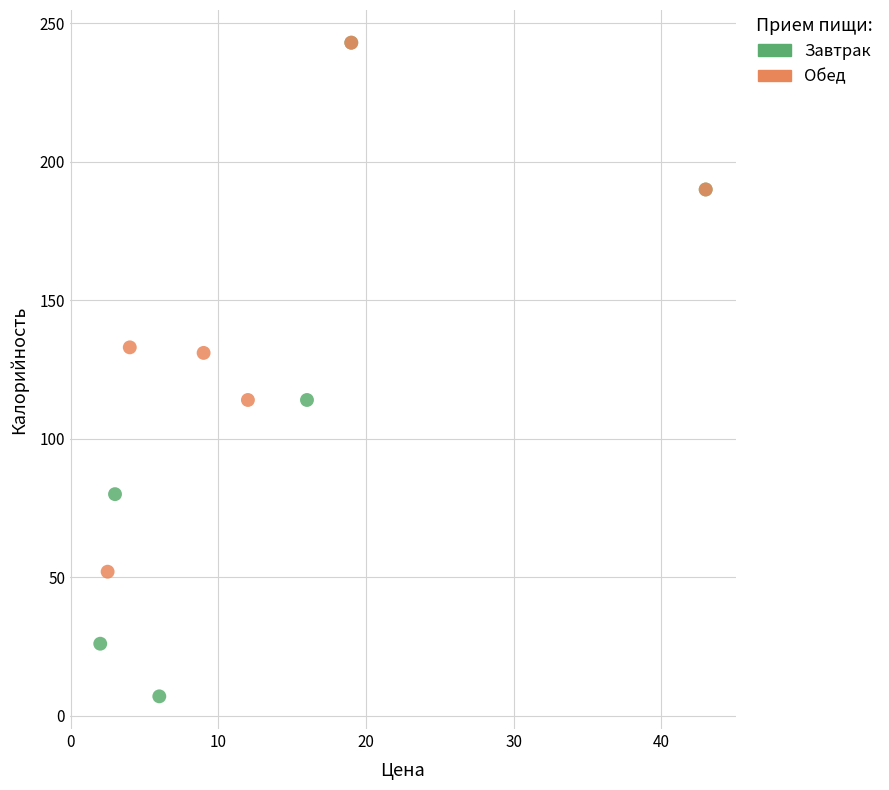

Which series has the largest Y range (max minus min)?

Завтрак